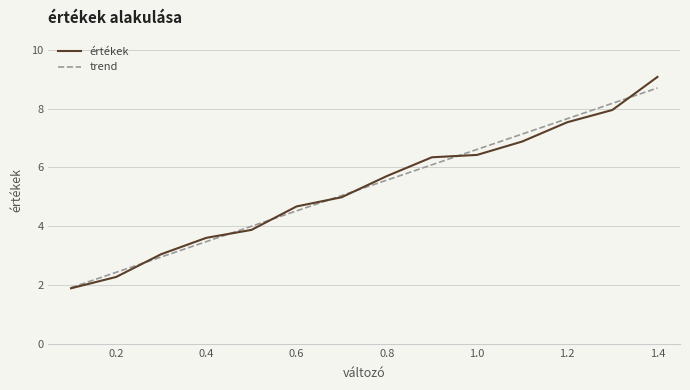

What is the difference between the maximum and second lowest values in the trend series?

6.3